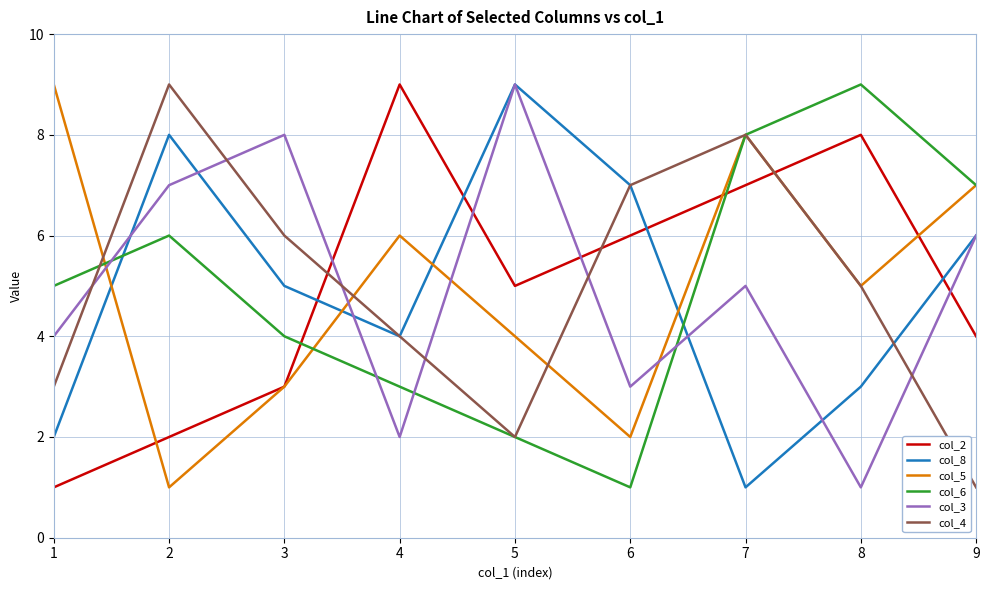

True or false: col_6 and col_3 cross at least once.

True